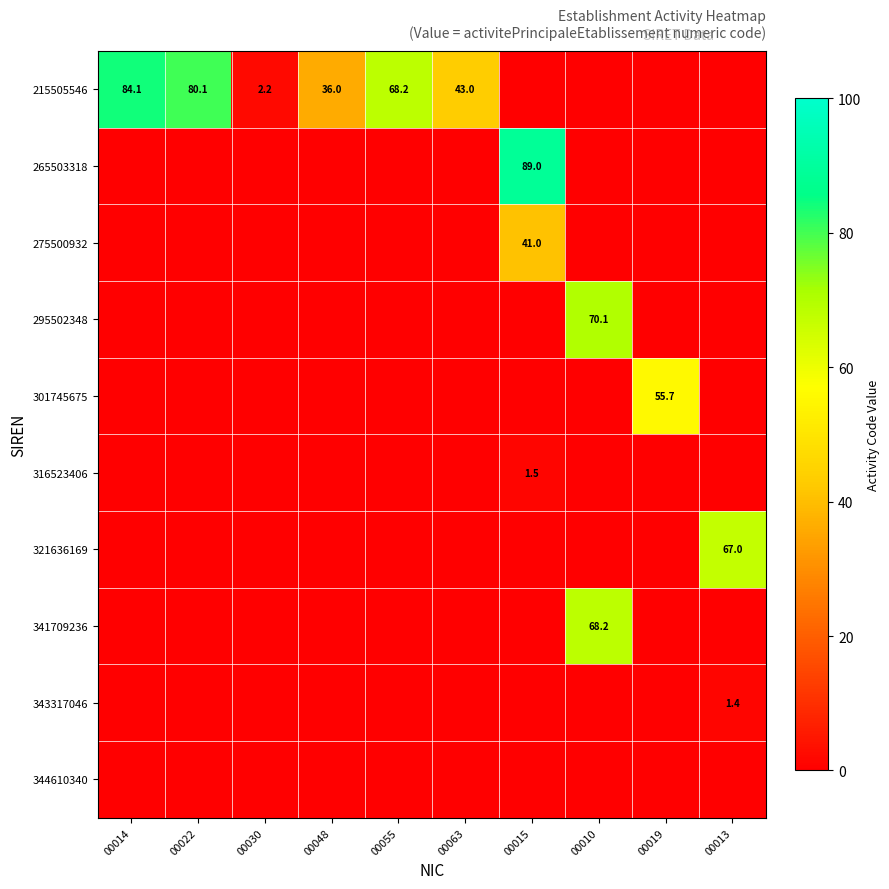

Which series has the widest spread of values?

215505546